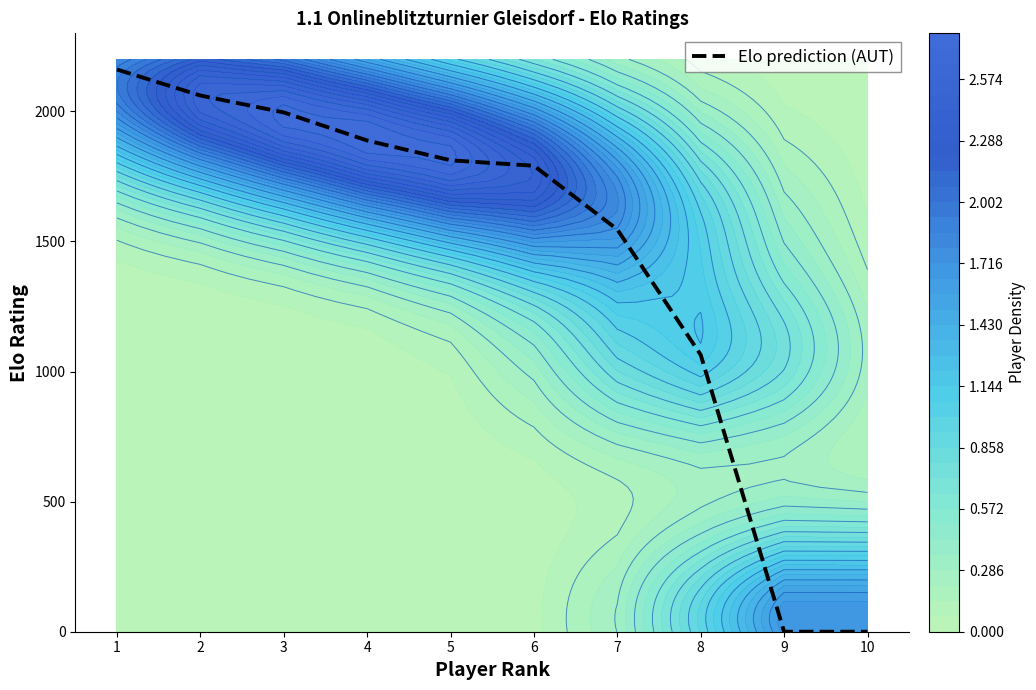

True or false: the data shows 686 at 7.

False